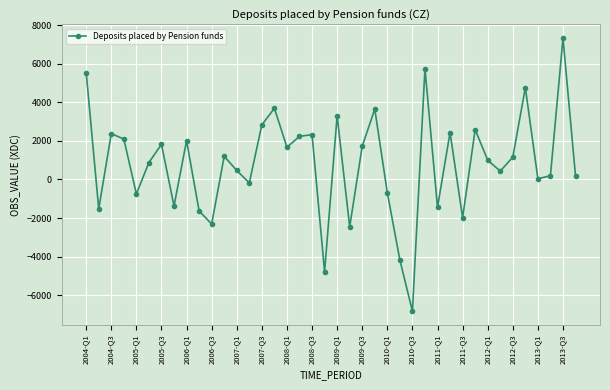

True or false: the data has more than 1 interior local peaks.

True